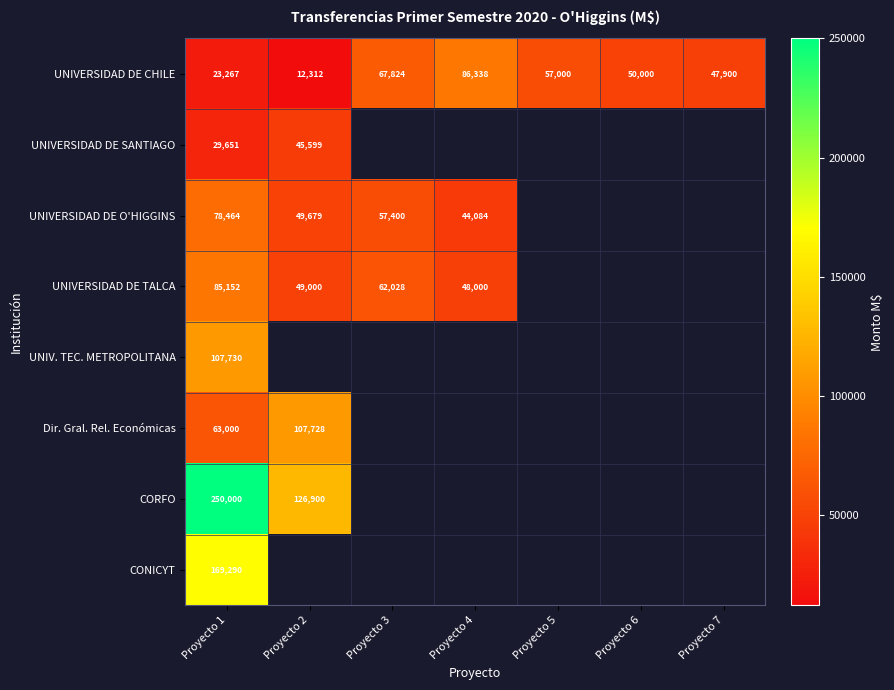

Which category has the lowest value across all series?

Proyecto 2